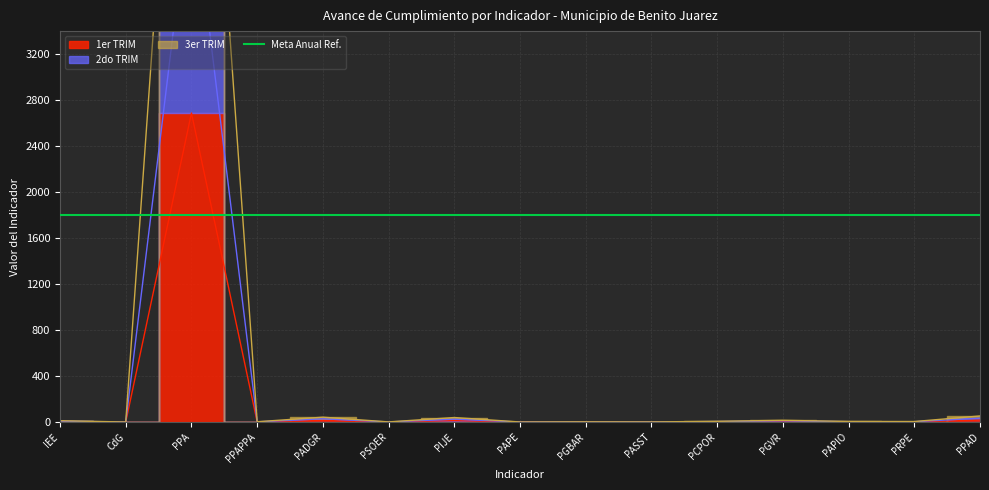

What position from the left is PPAPPA?

4